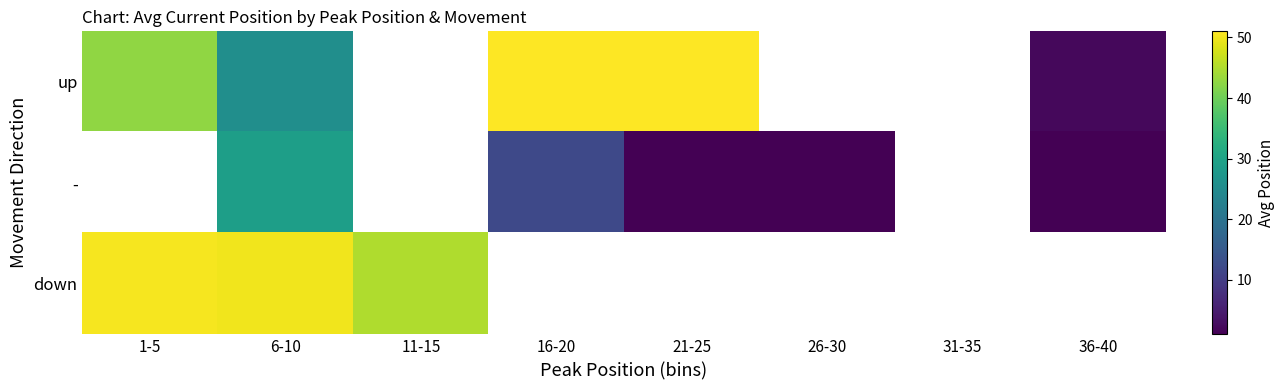

Between 36-40 and 6-10, which is larger?

6-10